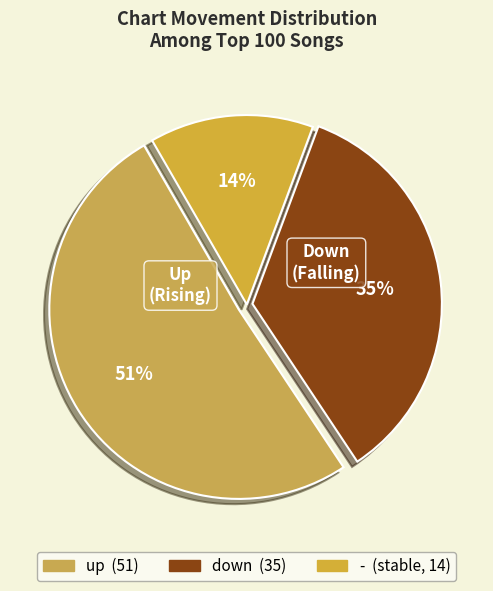

To the nearest percent, what percentage of the pie is -?

14%